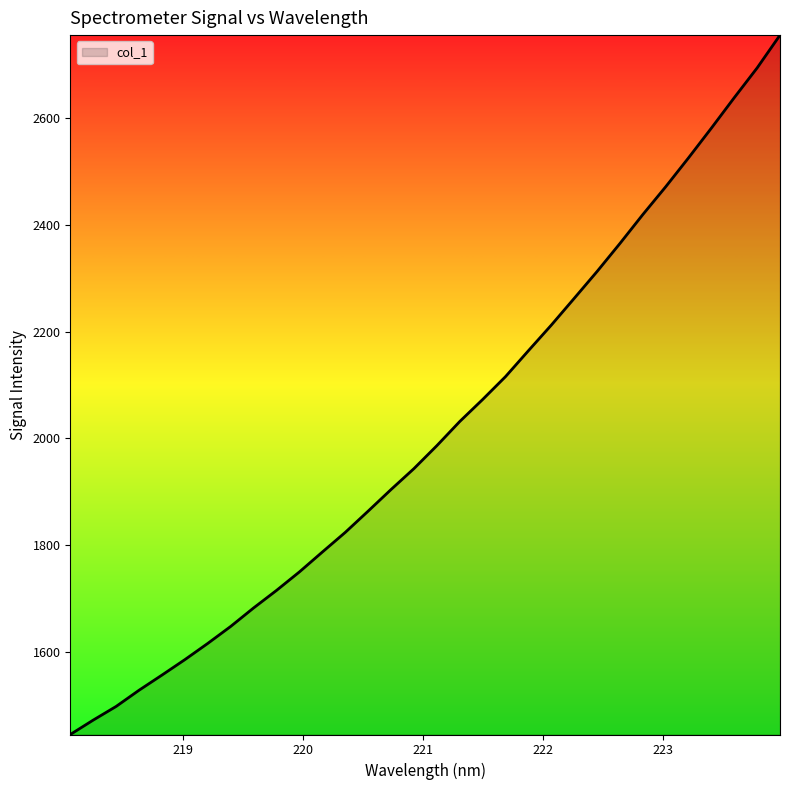

True or false: there are more than 1 points higher than both neighbors.

False